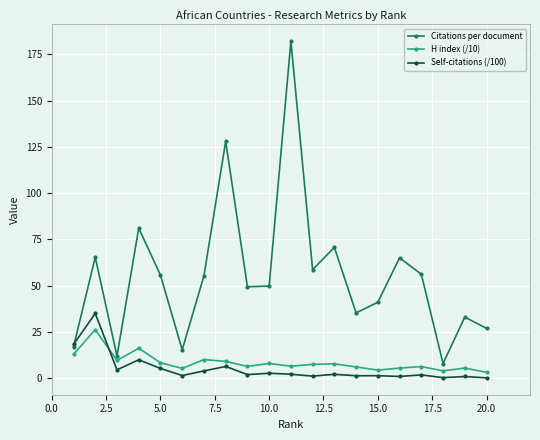

True or false: Citations per document has more than 0 points higher than both neighbors.

True